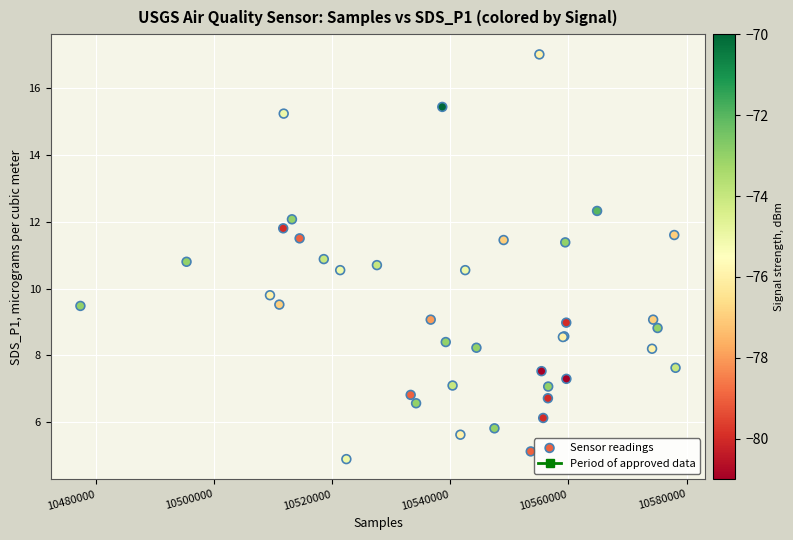

What Y value in the scatter plot is closest to 10?

9.8